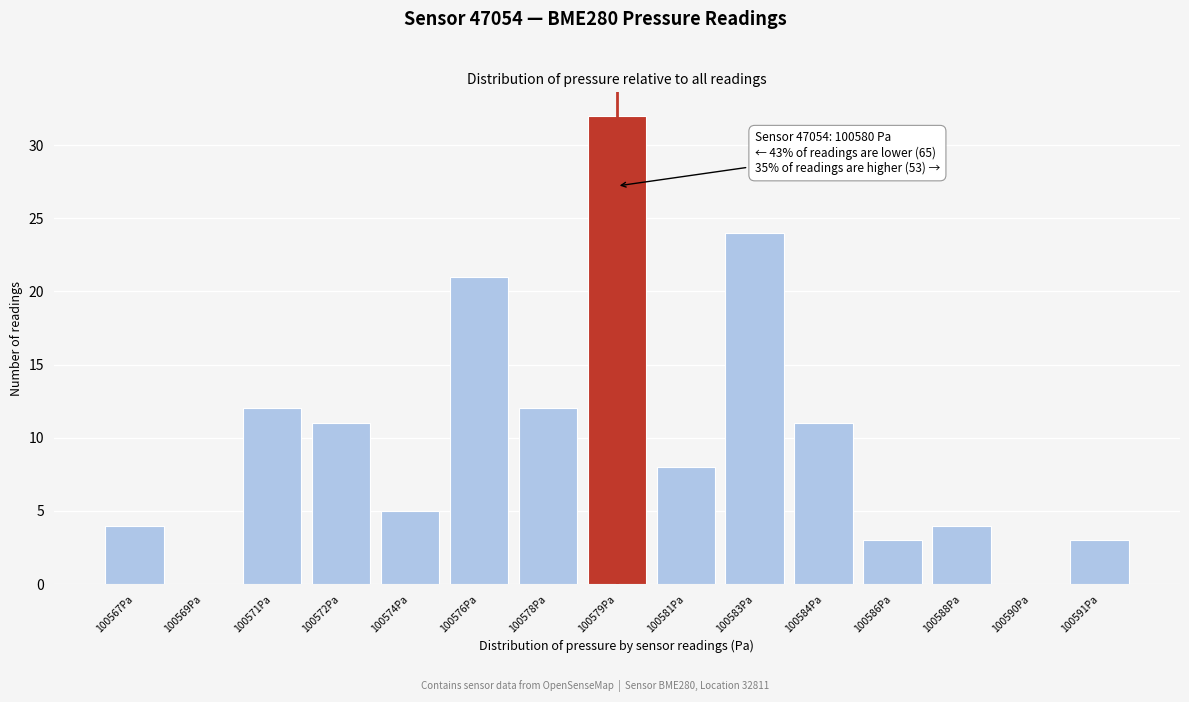

Reading left to right, transcribe all the data shown in this chart.

100567Pa=4	100569Pa=0	100571Pa=12	100572Pa=11	100574Pa=5	100576Pa=21	100578Pa=12	100579Pa=32	100581Pa=8	100583Pa=24	100584Pa=11	100586Pa=3	100588Pa=4	100590Pa=0	100591Pa=3